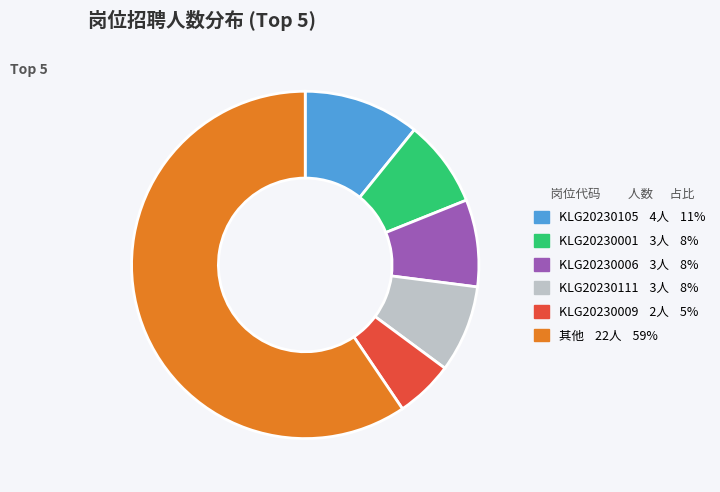

Is there a majority slice in this chart?

Yes